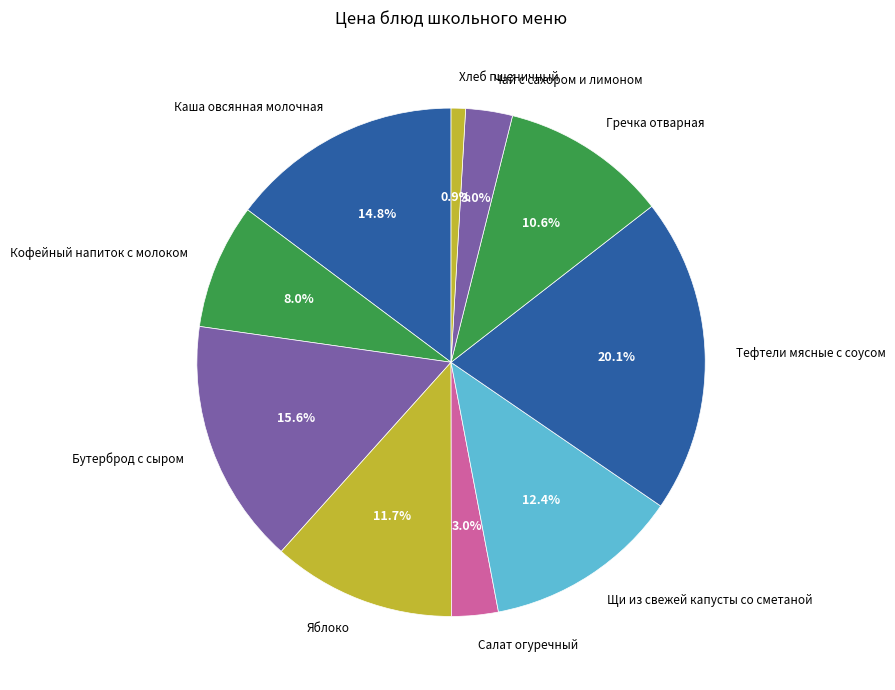

Is Чай с сахором и лимоном the majority of the pie?

No